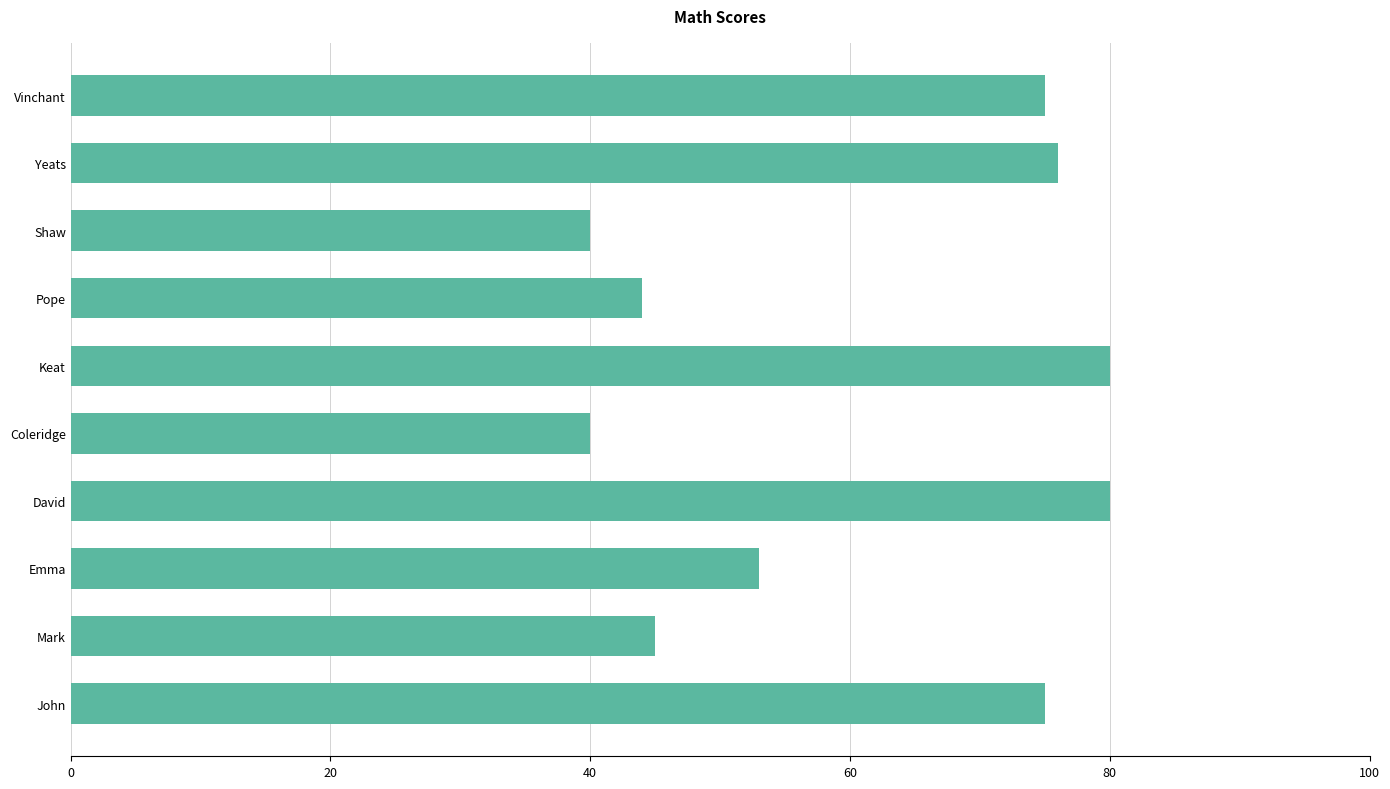

True or false: the data shows 40 at Shaw.

True